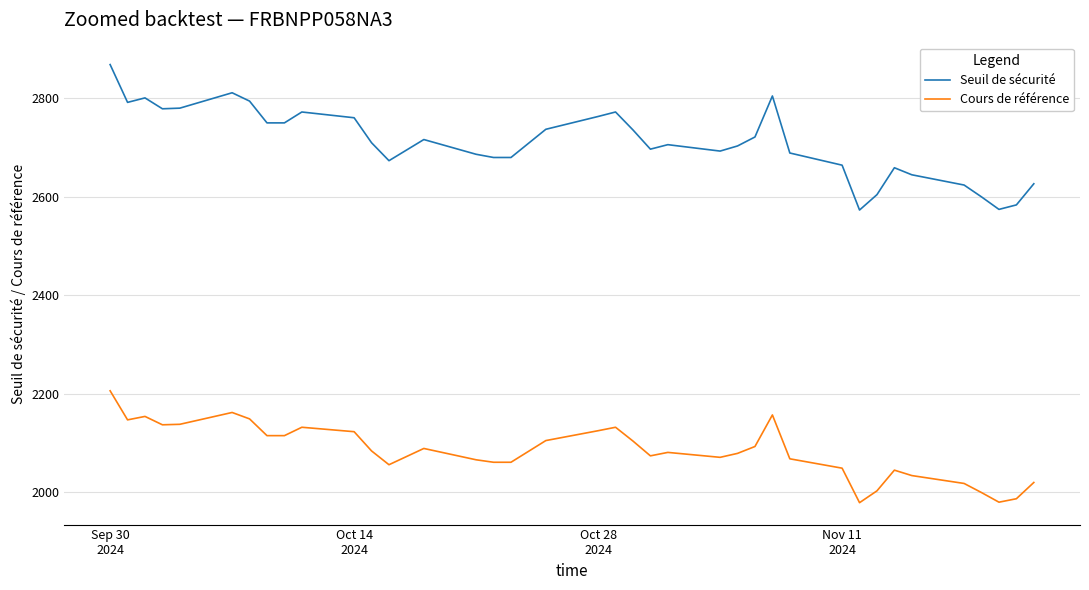

Rank the series by their maximum value, from lowest to highest.

Cours de référence, Seuil de sécurité